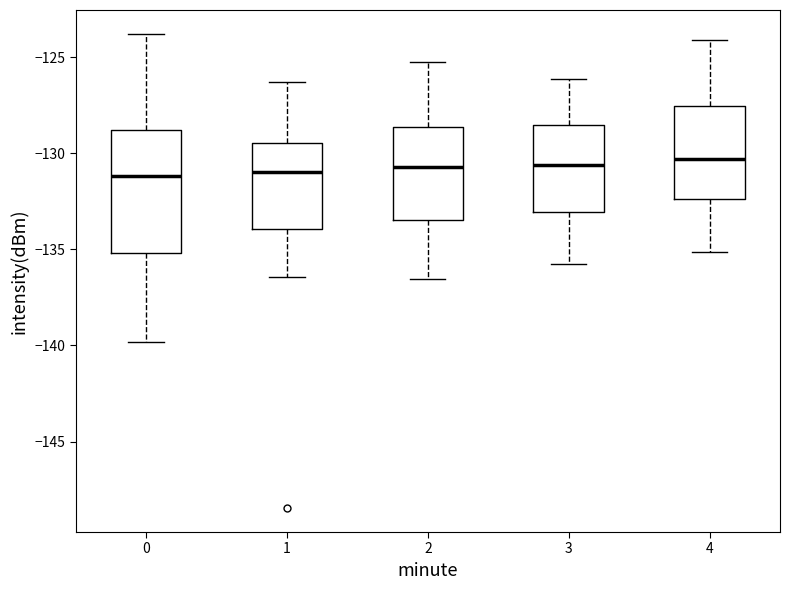

Where is the lower edge of the box at x = 1 on the y-axis? The values are not printed on the chart, so give them approximately, as read against the axis.

-134.0